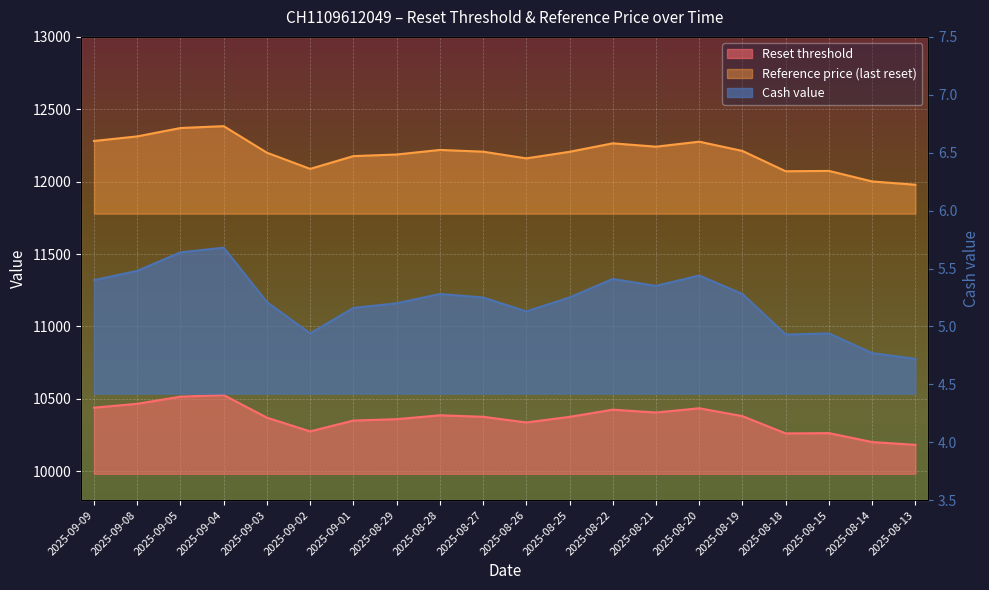

How many lines are shown in the chart?

3